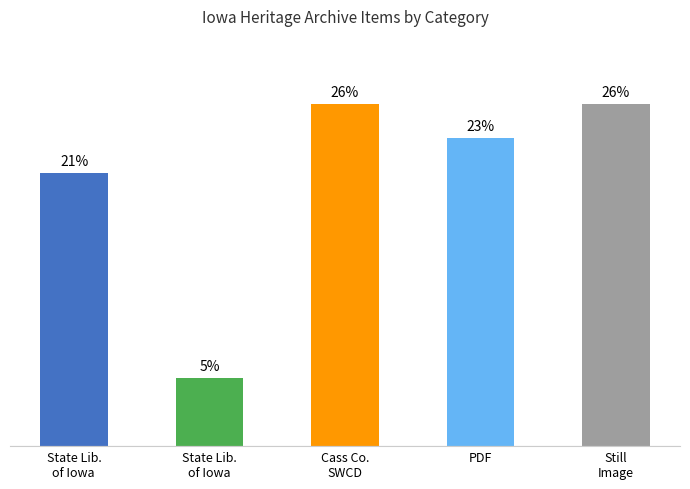

What is the difference between the values at PDF and State Lib.
of Iowa?

7